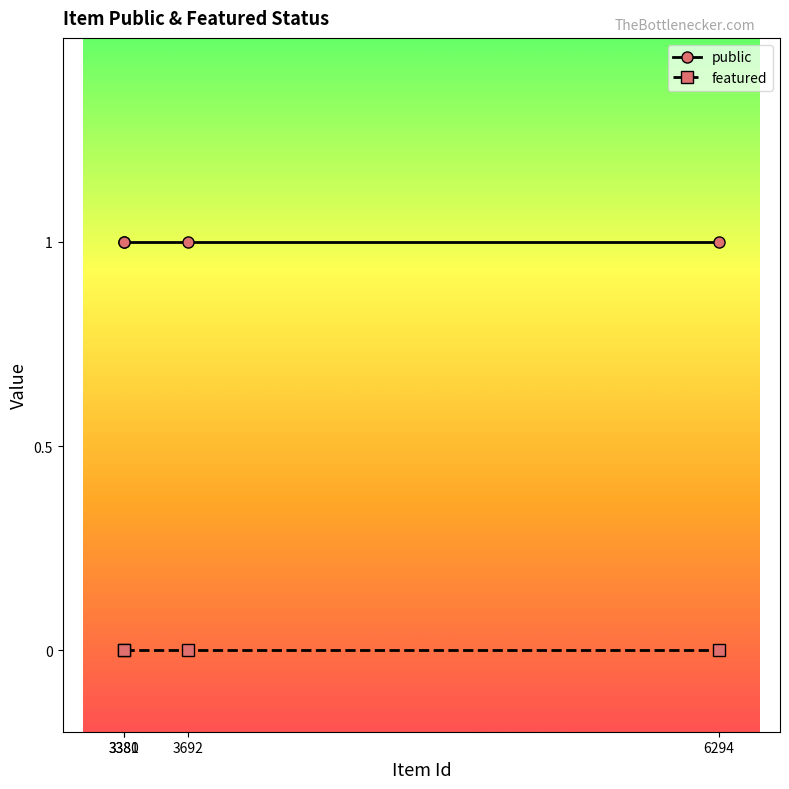

True or false: public and featured cross at least once.

False